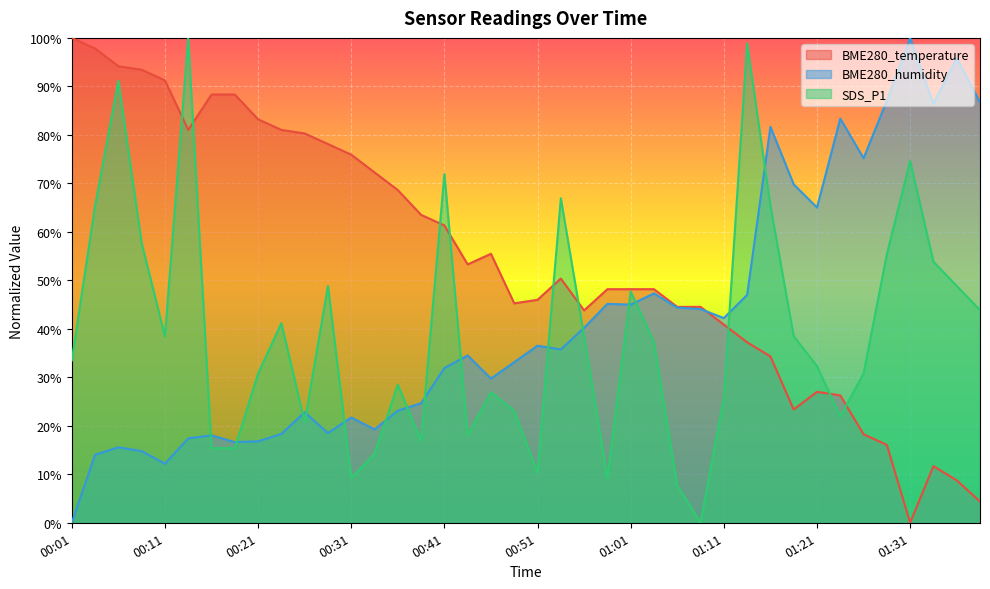

Where do SDS_P1 and BME280_humidity first cross each other?

00:14 and 00:16